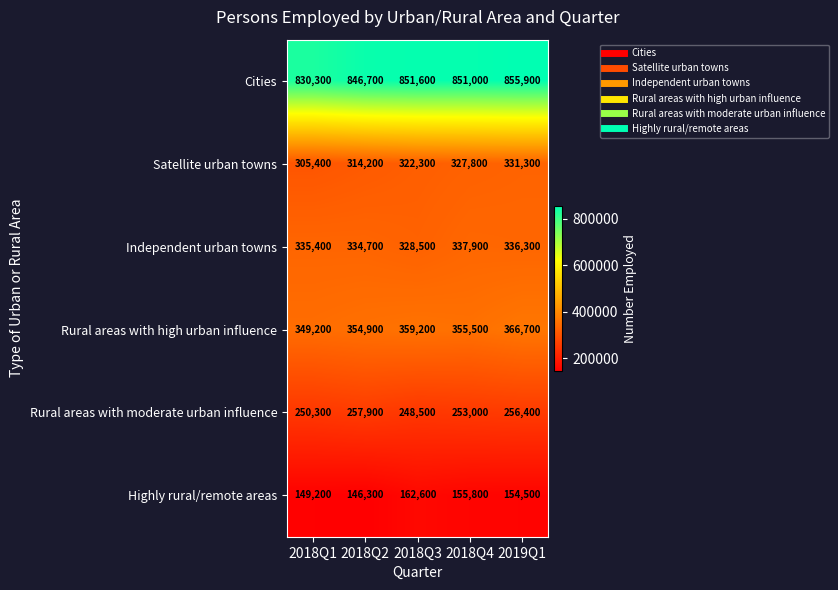

At which category is the sum across all series the highest?

2019Q1